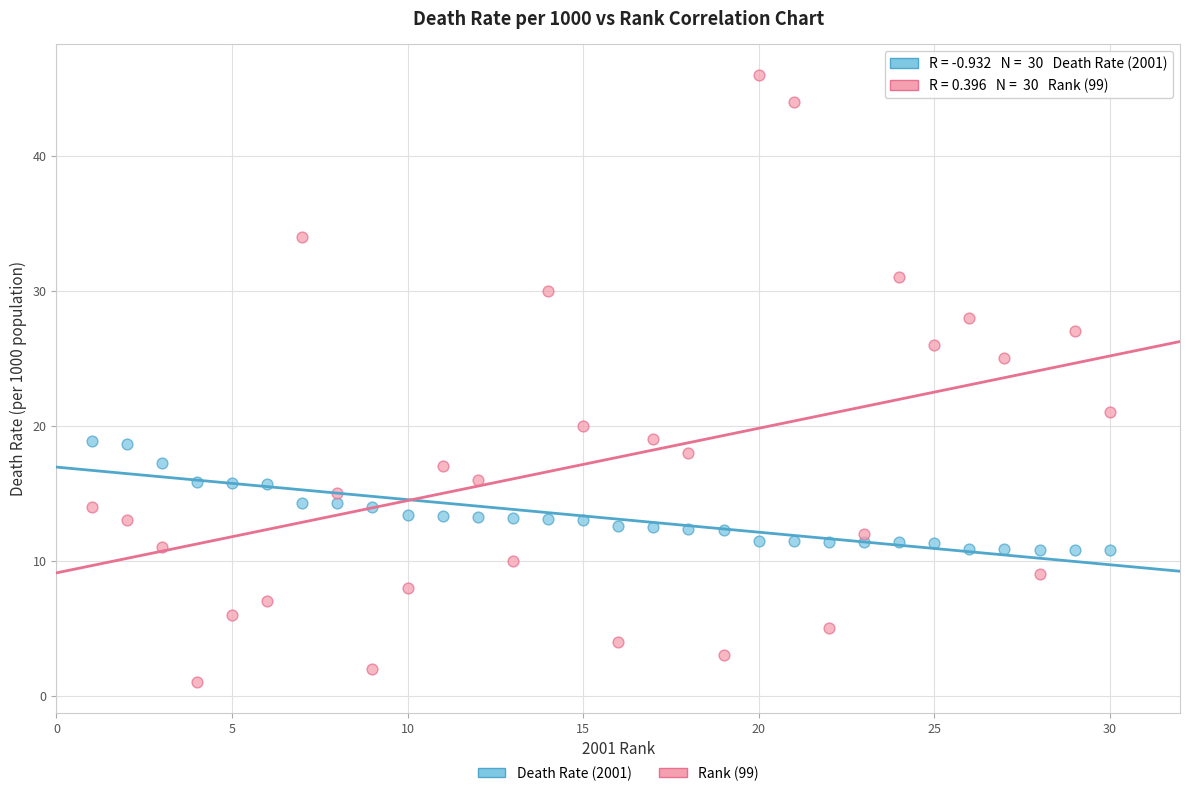

Across all data points, what is the range of Y values (max minus min)?

45.0